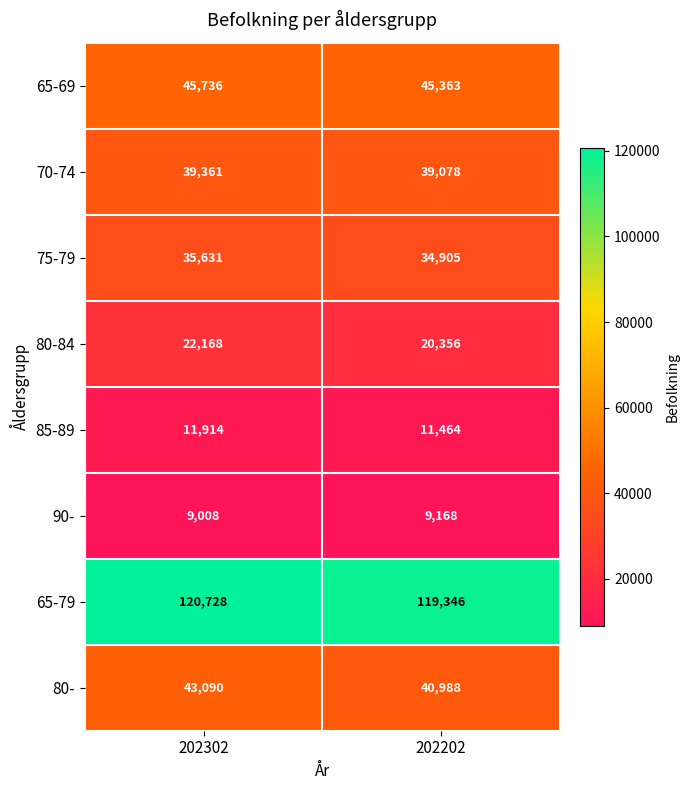

What is the average value of the 90- series?

9088